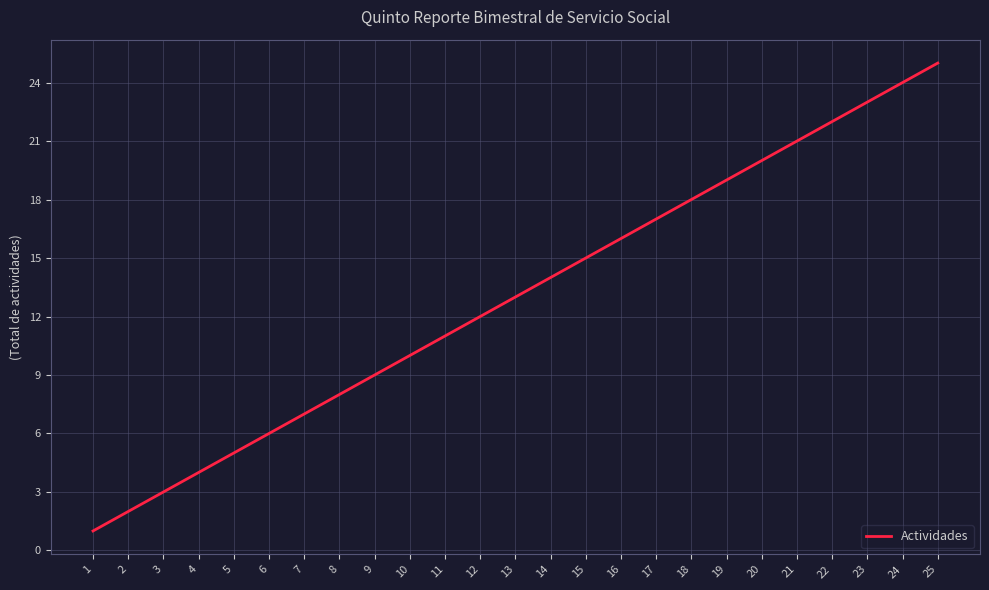

Approximately how many times larger is the value at 21 compared to 24?

0.9